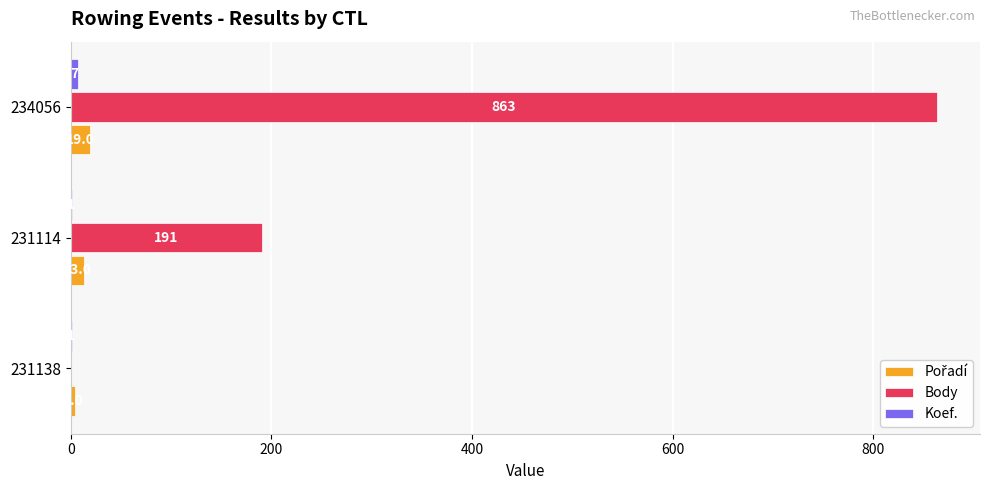

Which series changed the most between 231138 and 231114?

Body